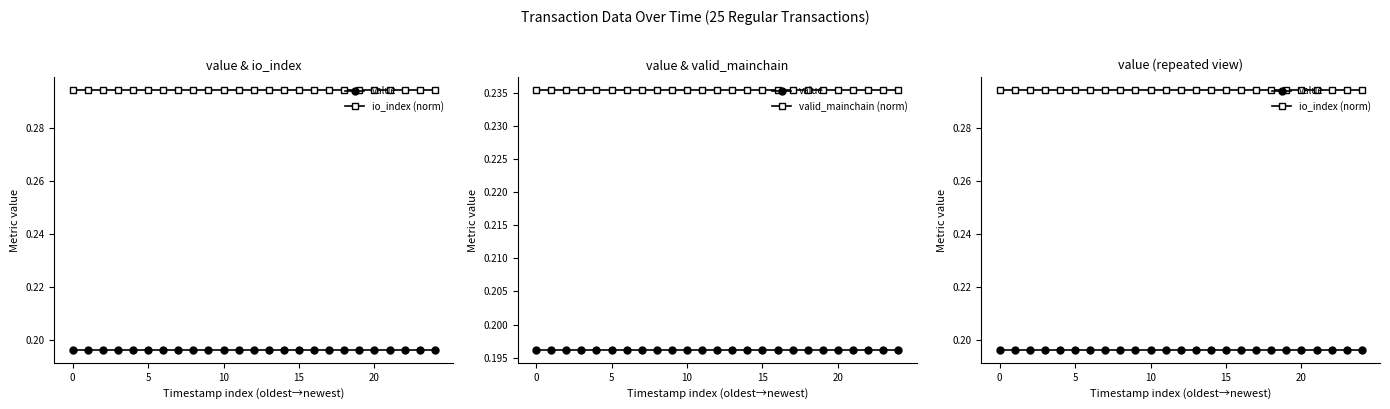

Is it true that value equals 0.1 at 20?

False